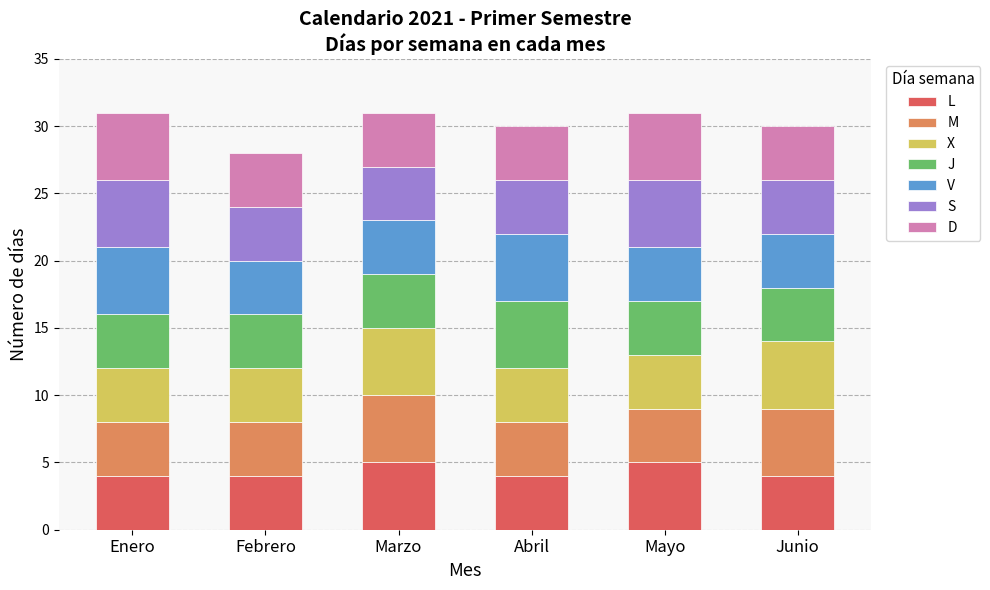

What is the total value across all series at Mayo?

31